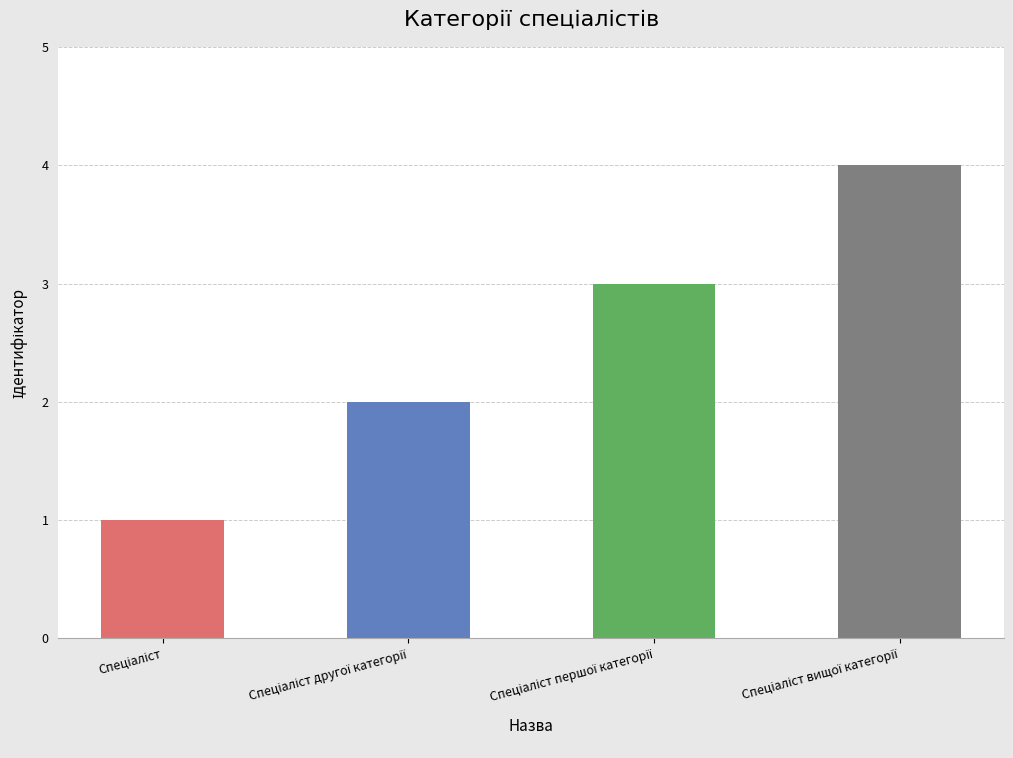

What is the sum of all values?

10